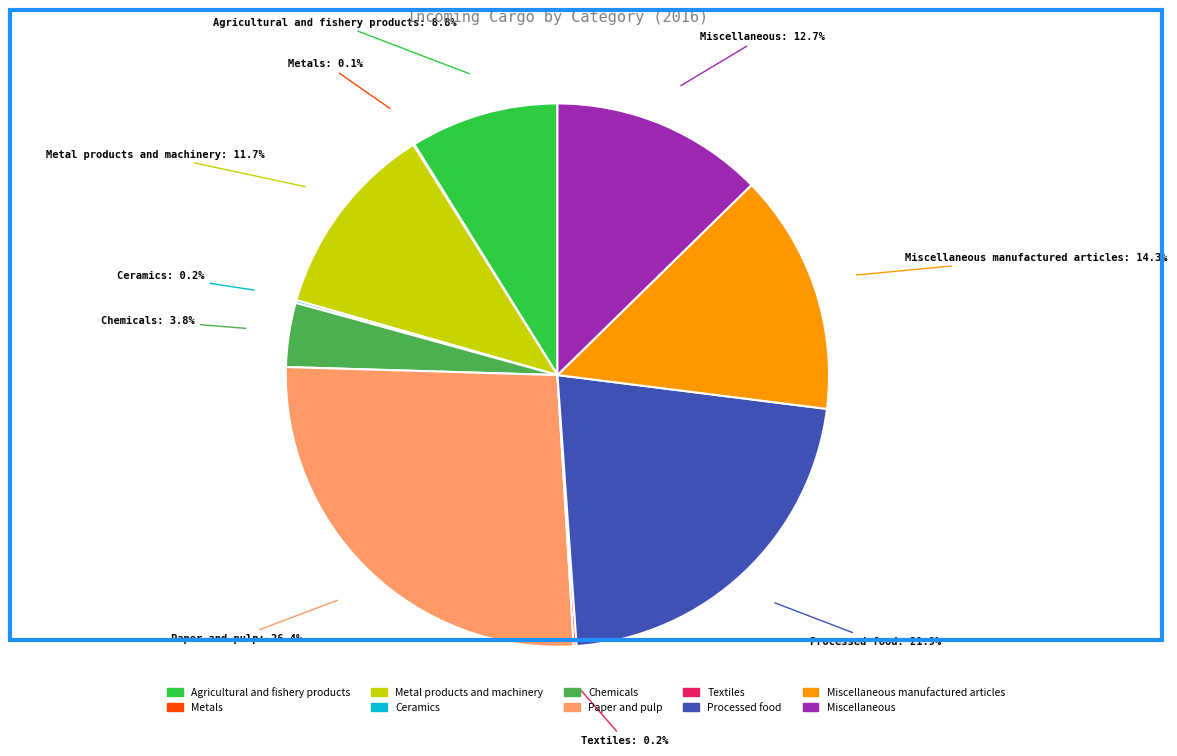

What percentage is NOT represented by Agricultural and fishery products?

91.2%